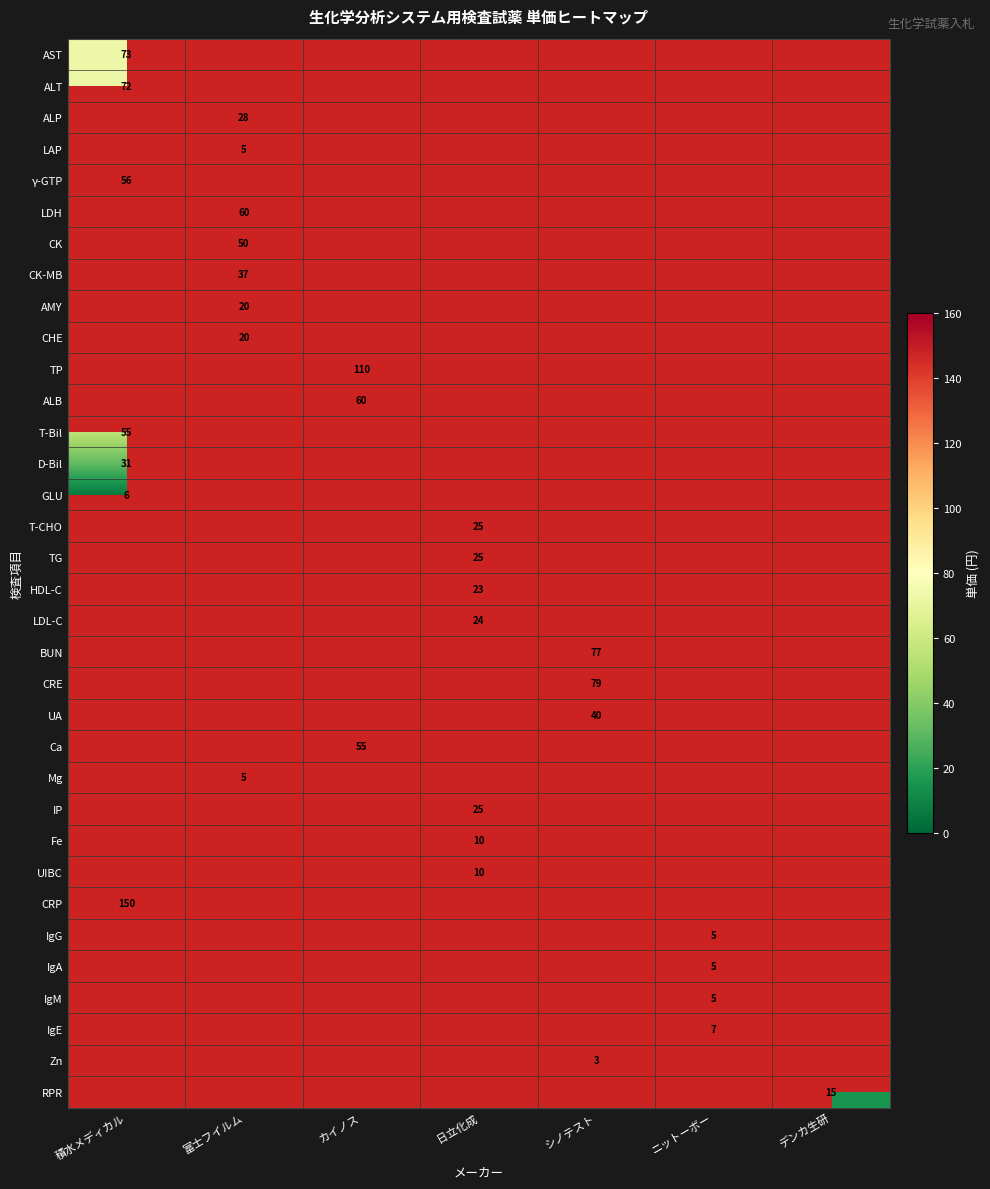

Which series has the widest spread of values?

AST